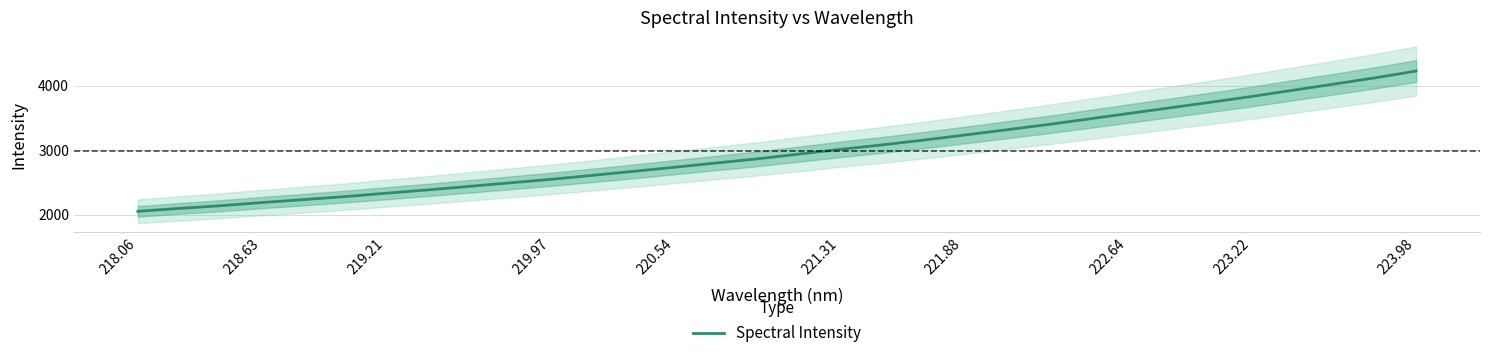

What is the highest value of the Spectral Intensity series?

4227.4